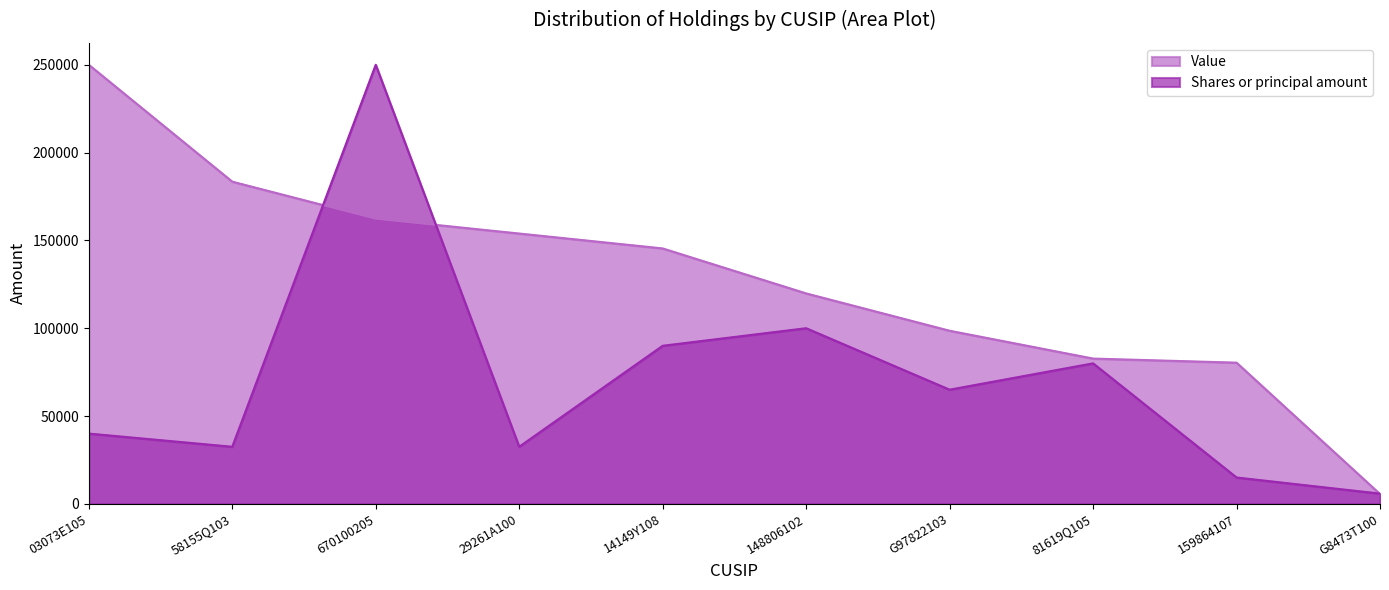

What is the sum of the Value values at 148806102 and G97822103?

218374.3